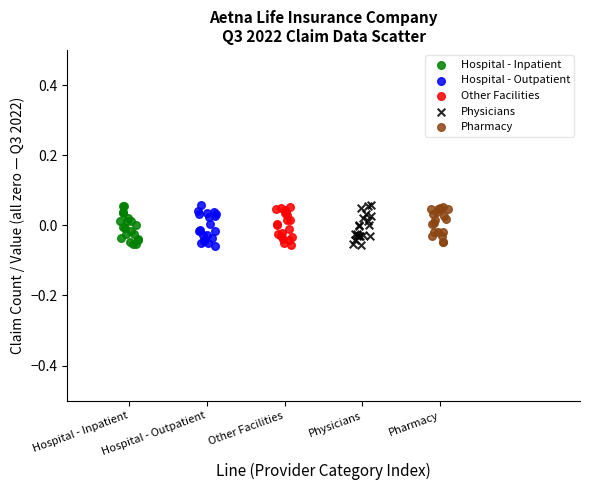

What are all the series names shown in the legend?

Hospital - Inpatient, Hospital - Outpatient, Other Facilities, Physicians, Pharmacy